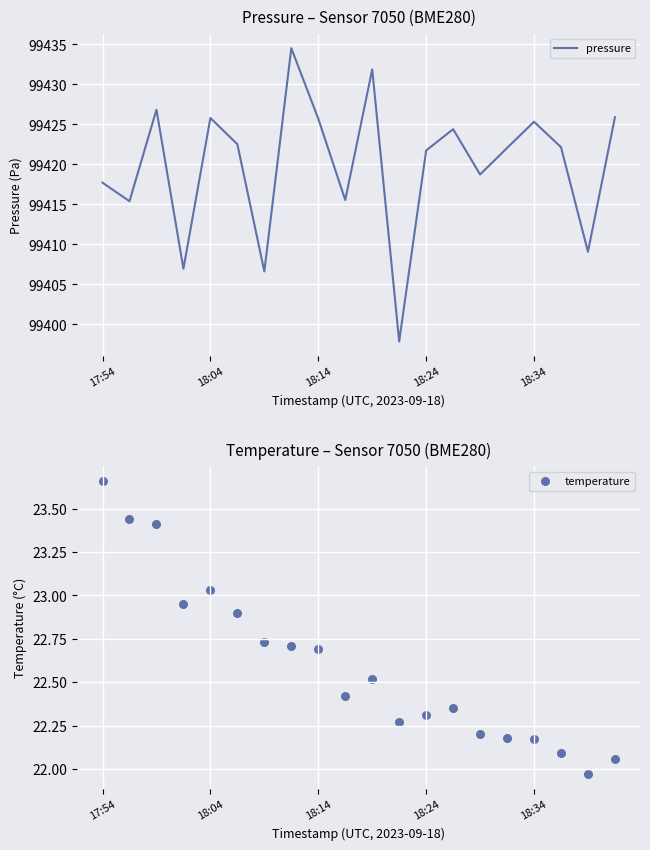

Which series reaches the maximum Y coordinate?

pressure